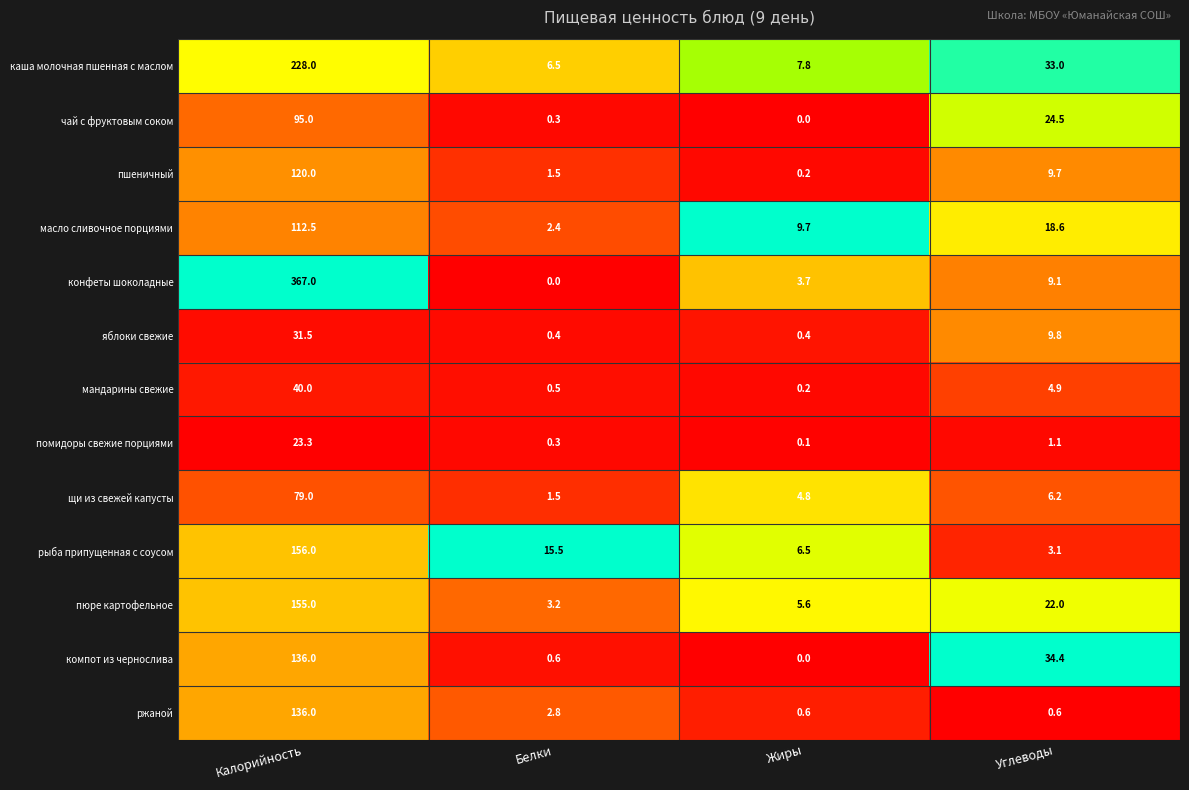

What is the total value across all series at Жиры?

39.6